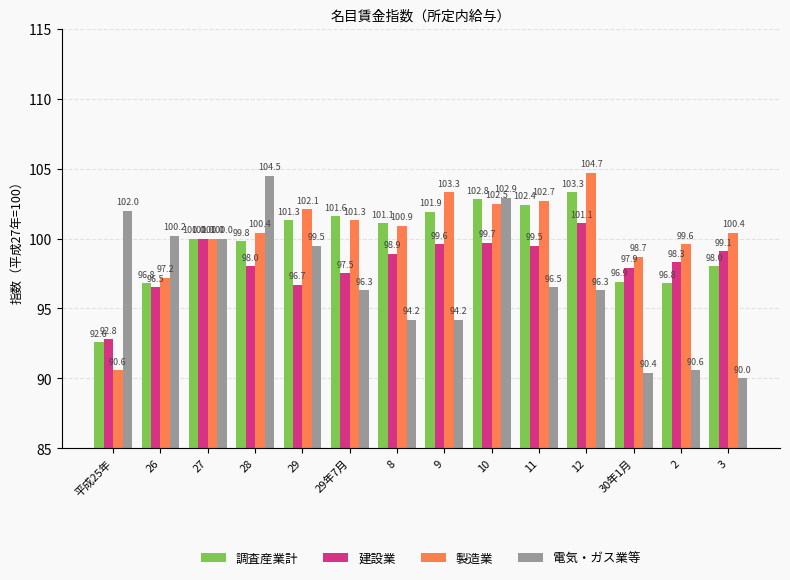

What position from the left is 11?

10